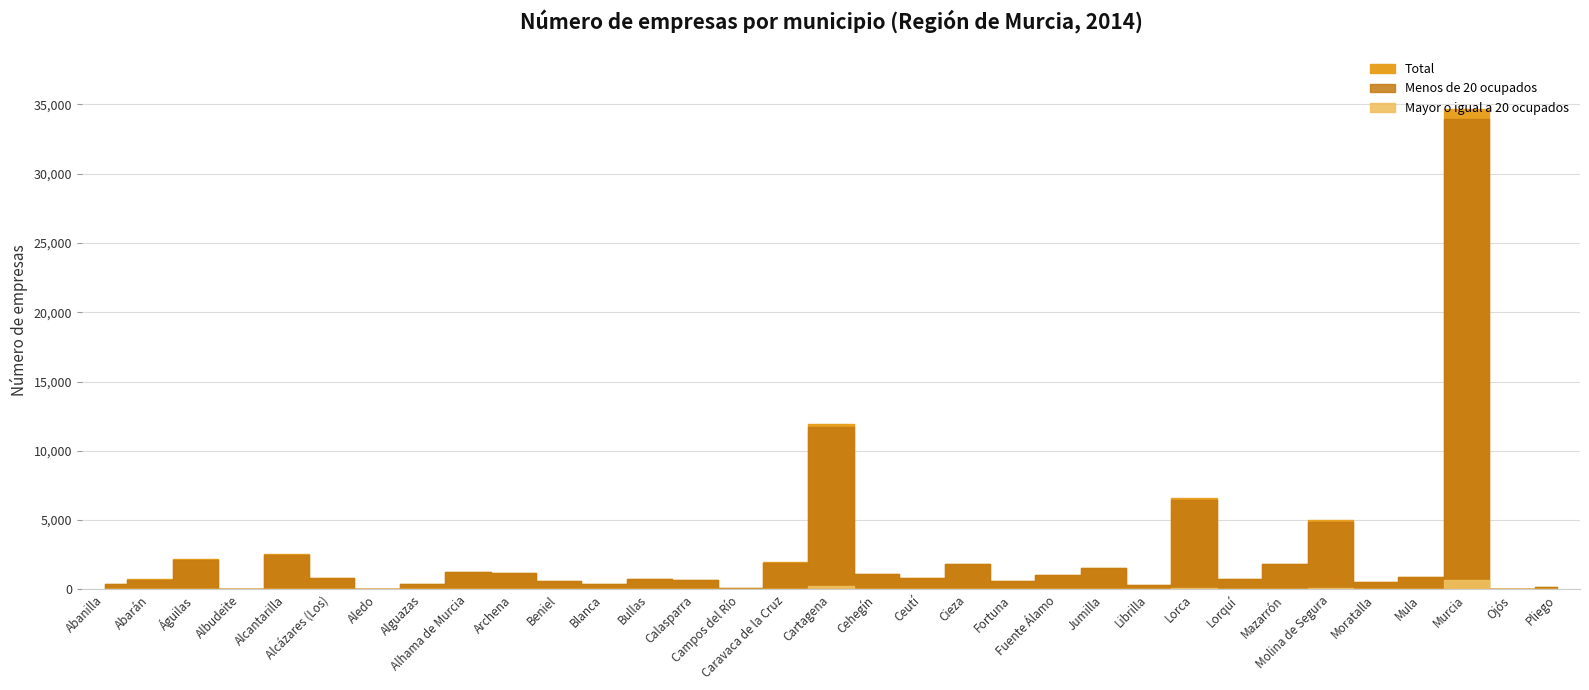

Between Ojós and Alcázares (Los), which is larger?

Alcázares (Los)